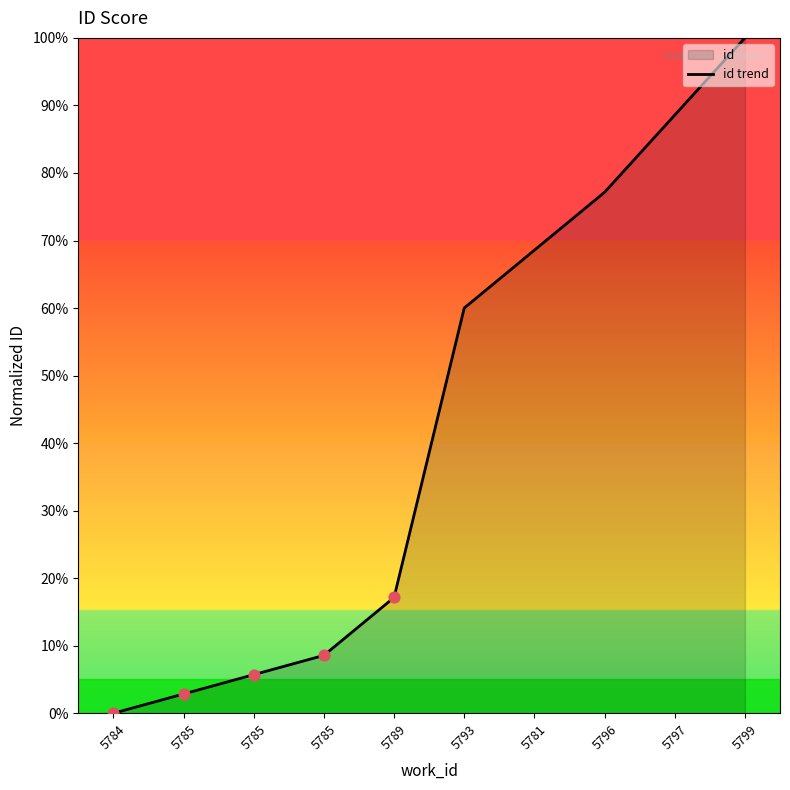

What is the change in value from 5785 to 5799?

+91.4